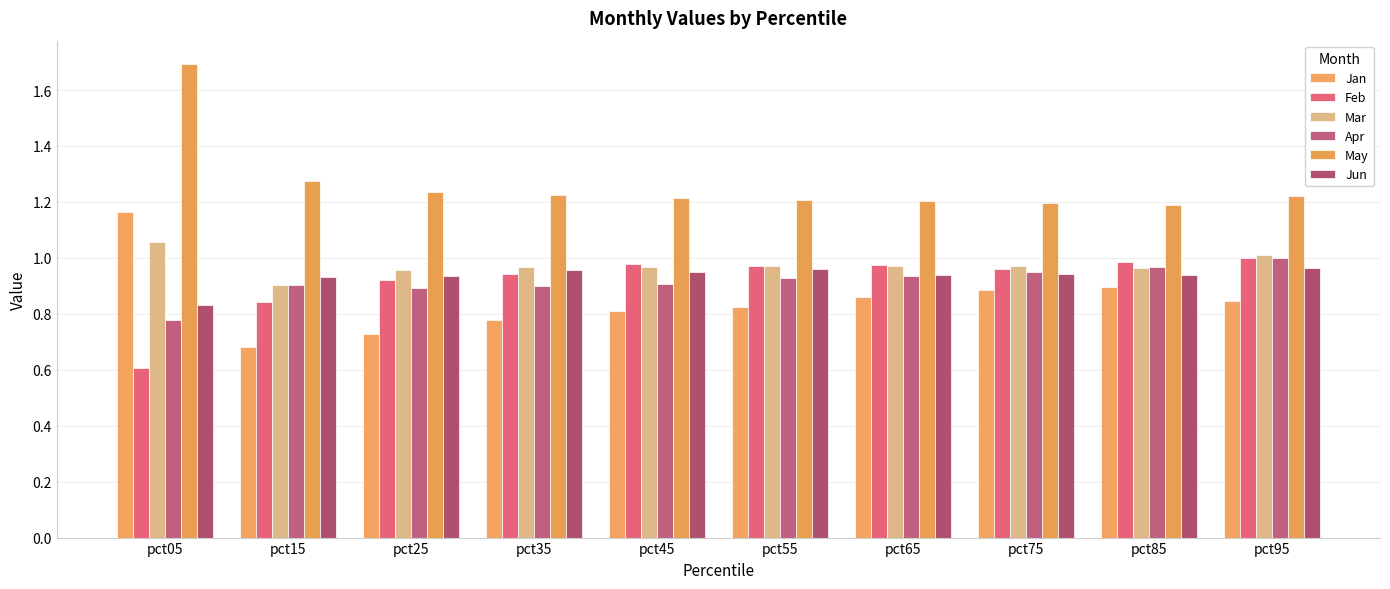

True or false: Jan has a value of 0.2 at pct95.

False